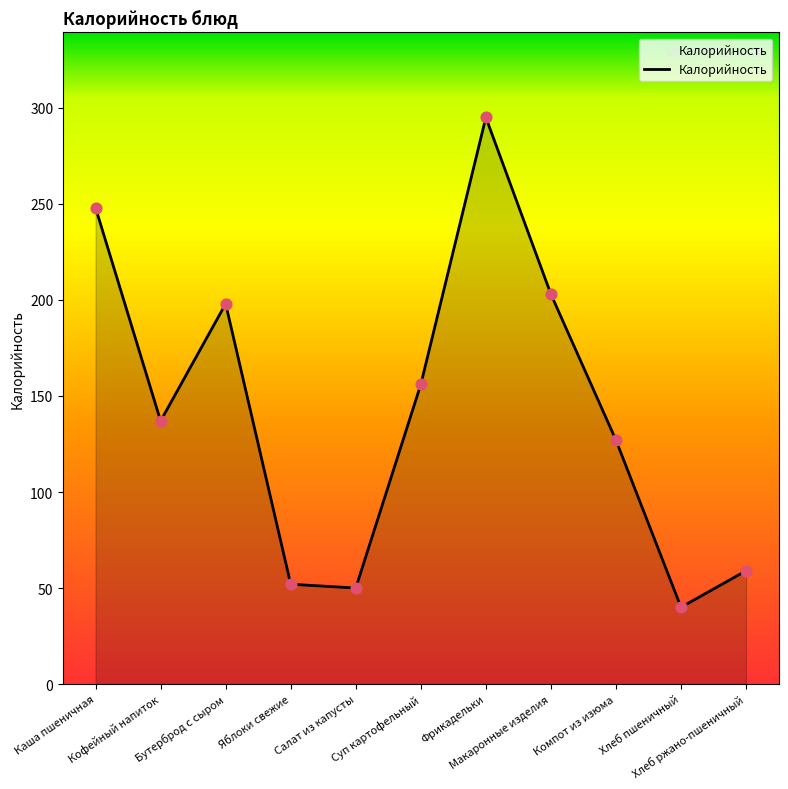

Between Яблоки свежие and Хлеб ржано-пшеничный, which is larger?

Хлеб ржано-пшеничный